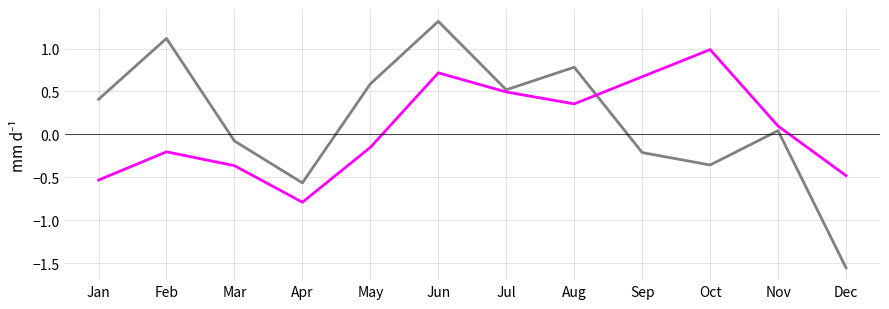

Which category has the lowest value across all series?

Dec